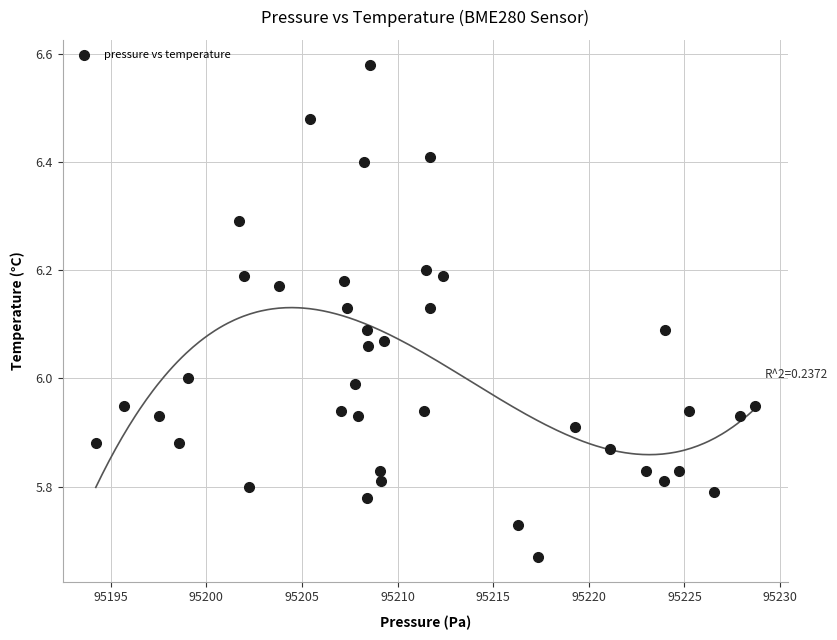

What is the range of Y values (max minus min)?

0.9